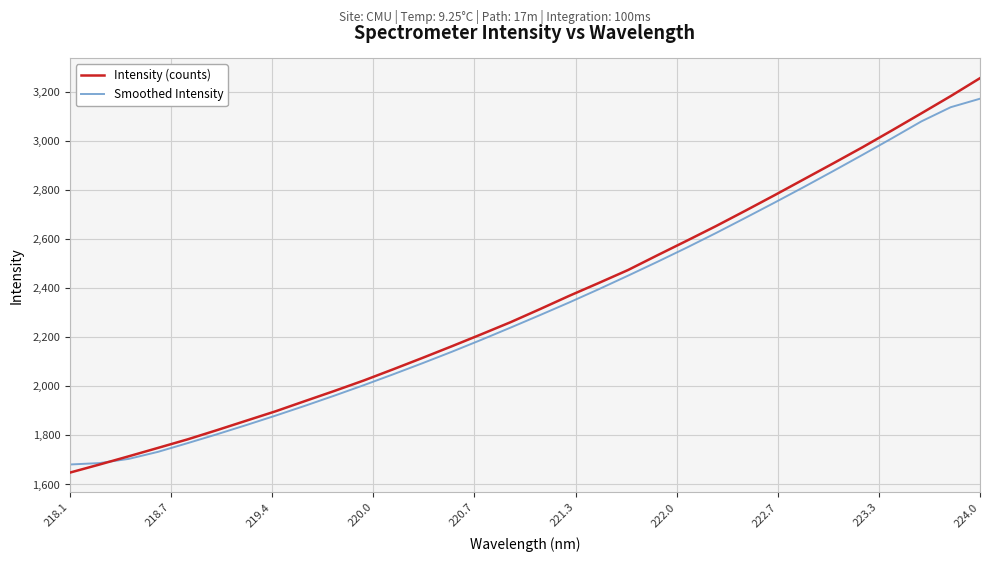

Which series has the widest spread of values?

Intensity (counts)